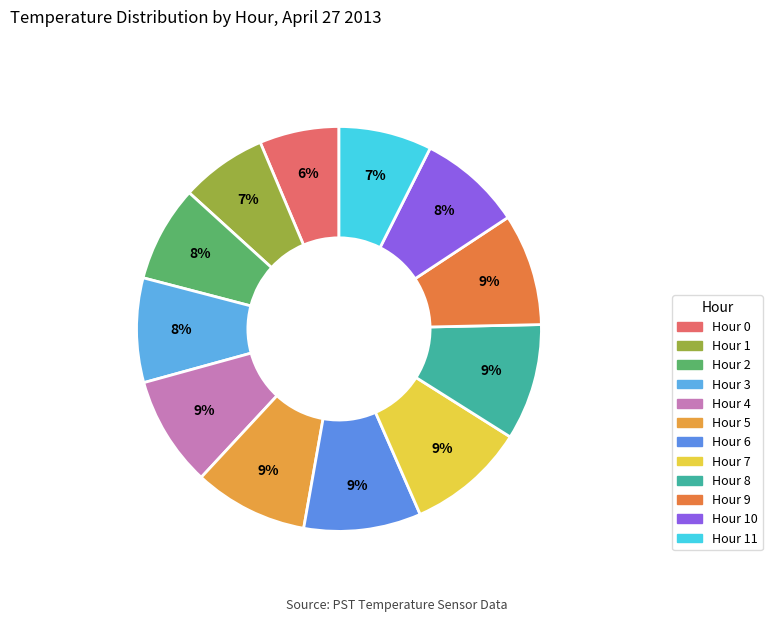

What portion of the pie excludes Hour 11?

92.6%